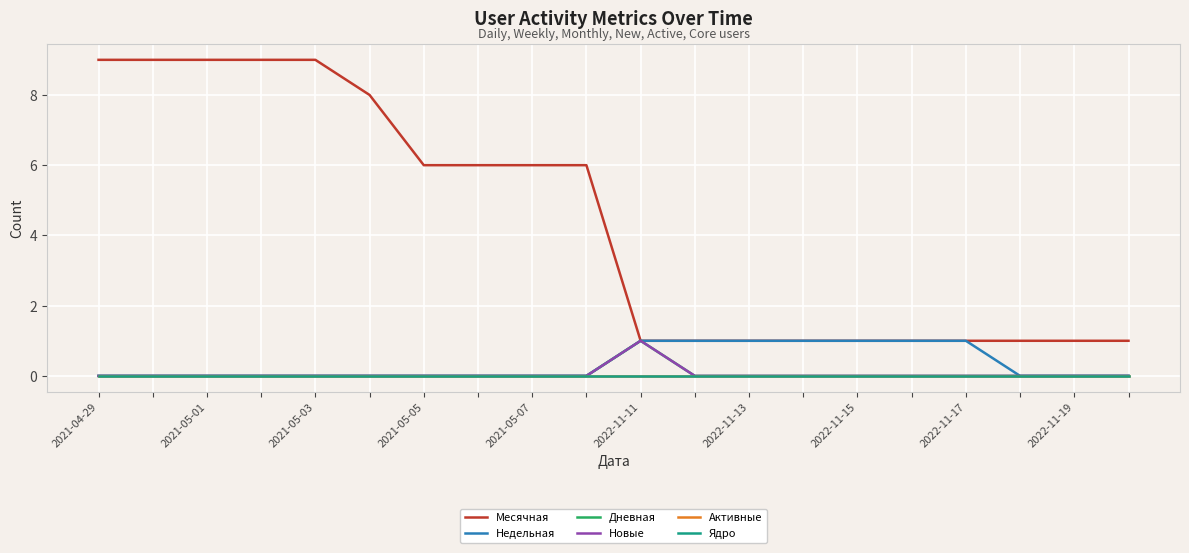

Does the chart have visible grid lines?

Yes